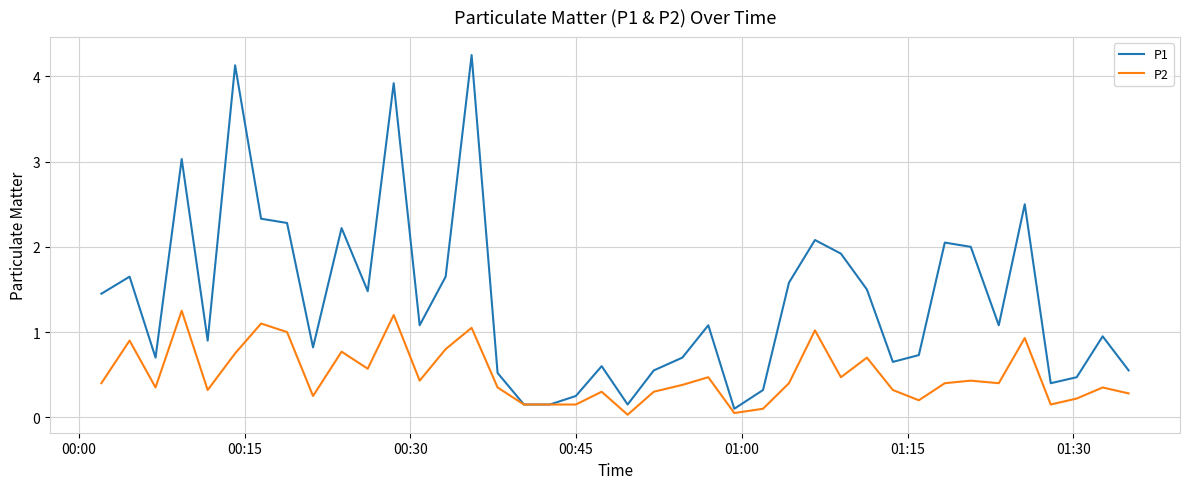

Which series has the largest total across all categories?

P1